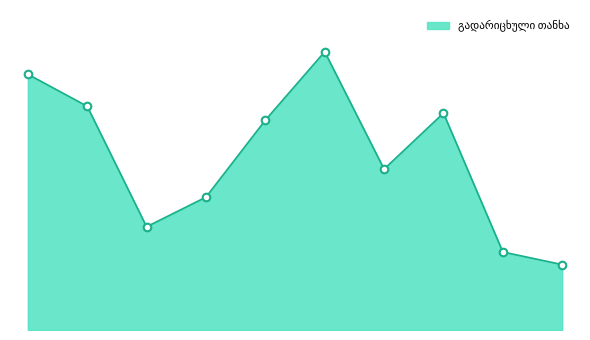

What is the change in value from დიდუბის რაიონი to მთაწმინდის რაიონი?

-357